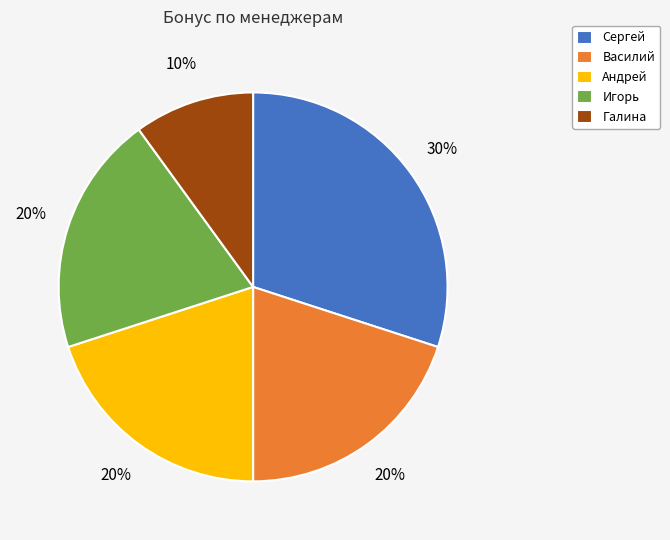

How many segments does this pie chart have?

5